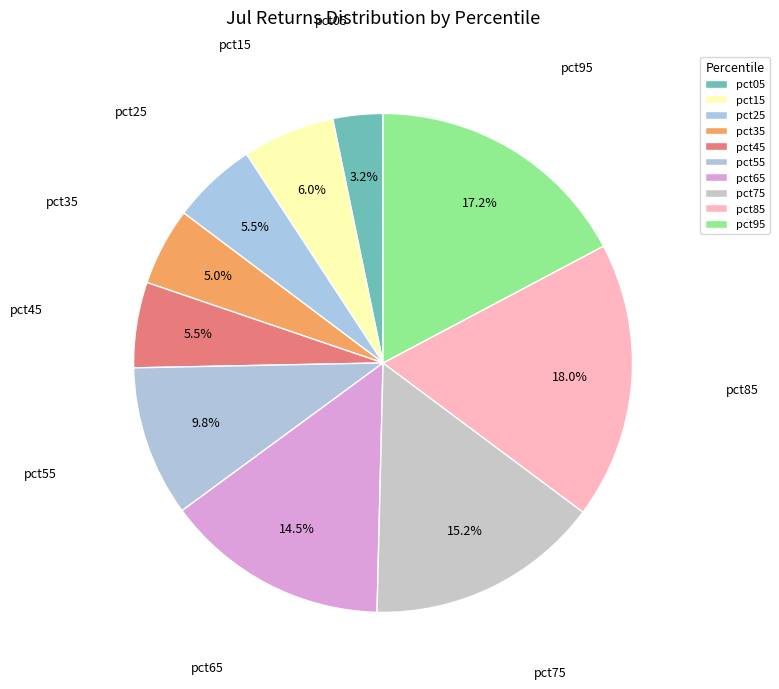

How many slices are in this pie chart?

10